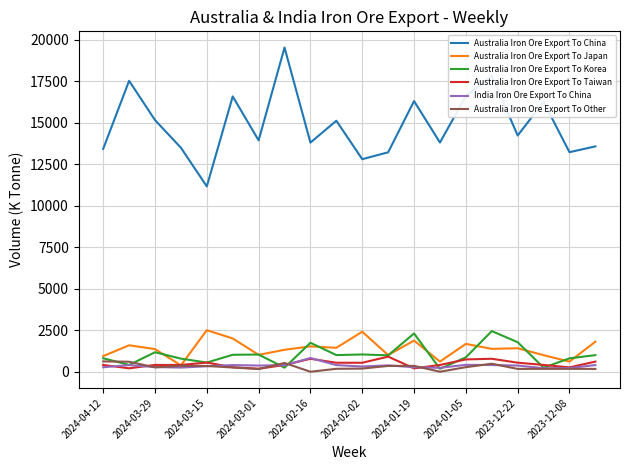

Which series has the largest total across all categories?

Australia Iron Ore Export To China